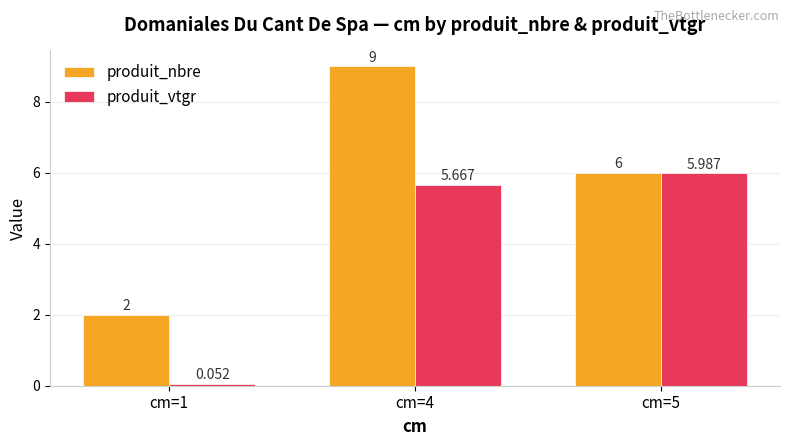

List the series in order of their peak value, highest first.

produit_nbre, produit_vtgr